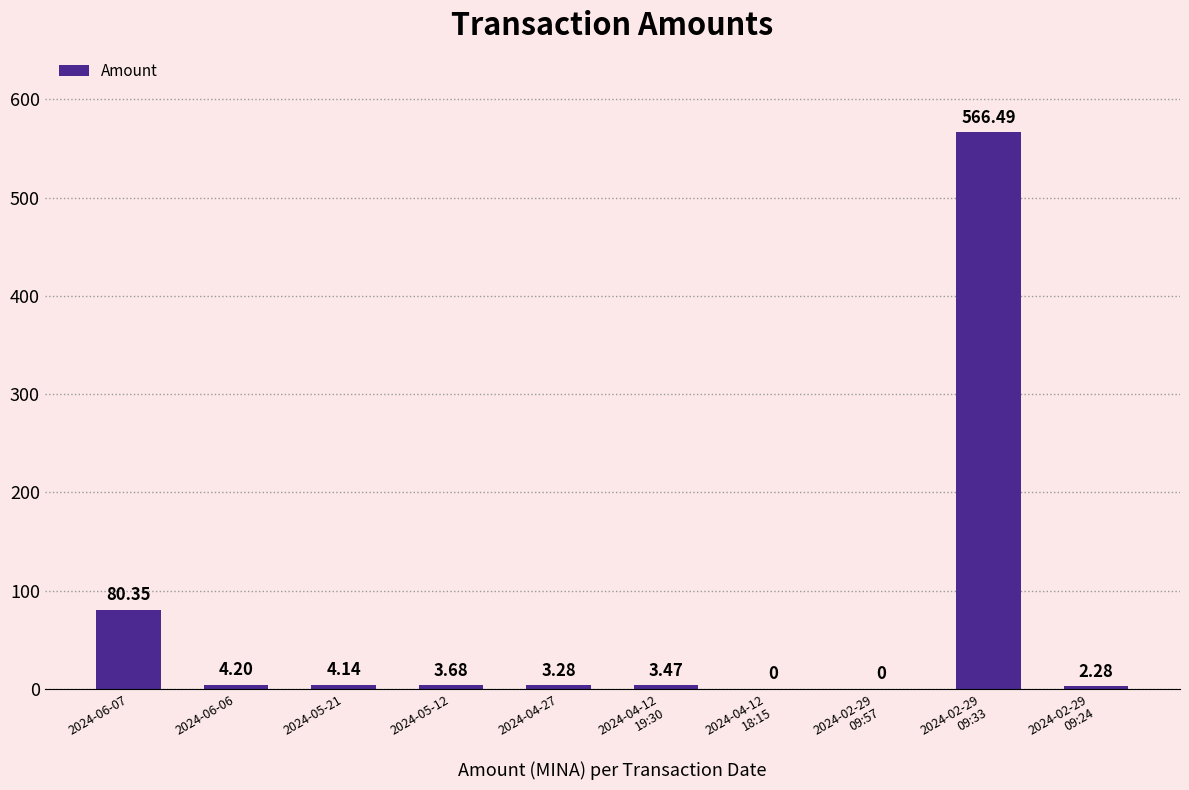

Where does the data first go above 3?

2024-06-07